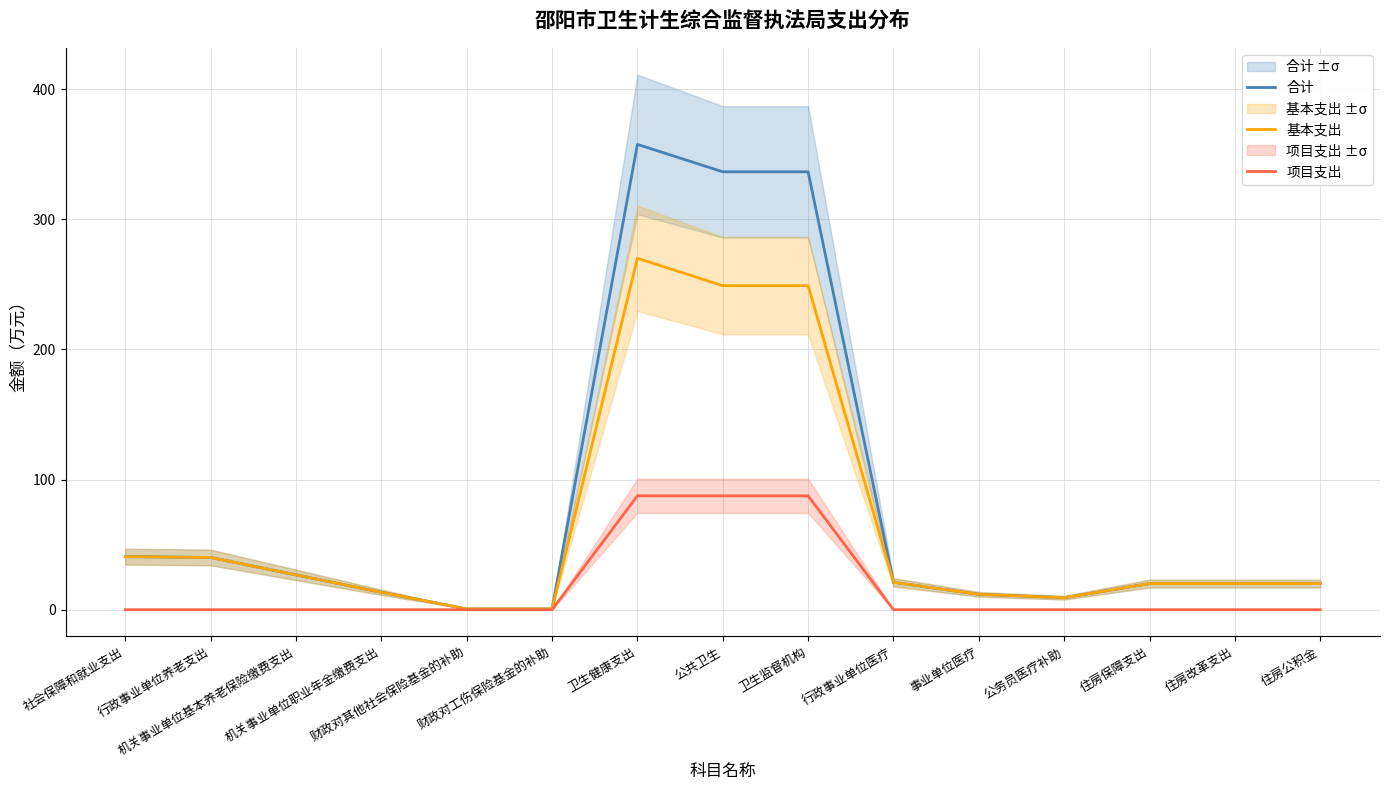

What are all the series names shown in the legend?

合计, 基本支出, 项目支出